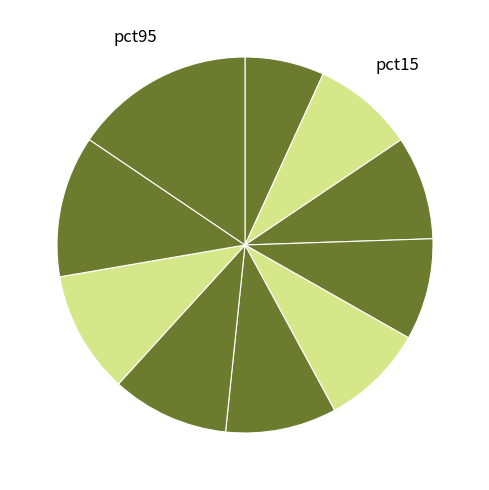

Count the number of slices in the pie.

10